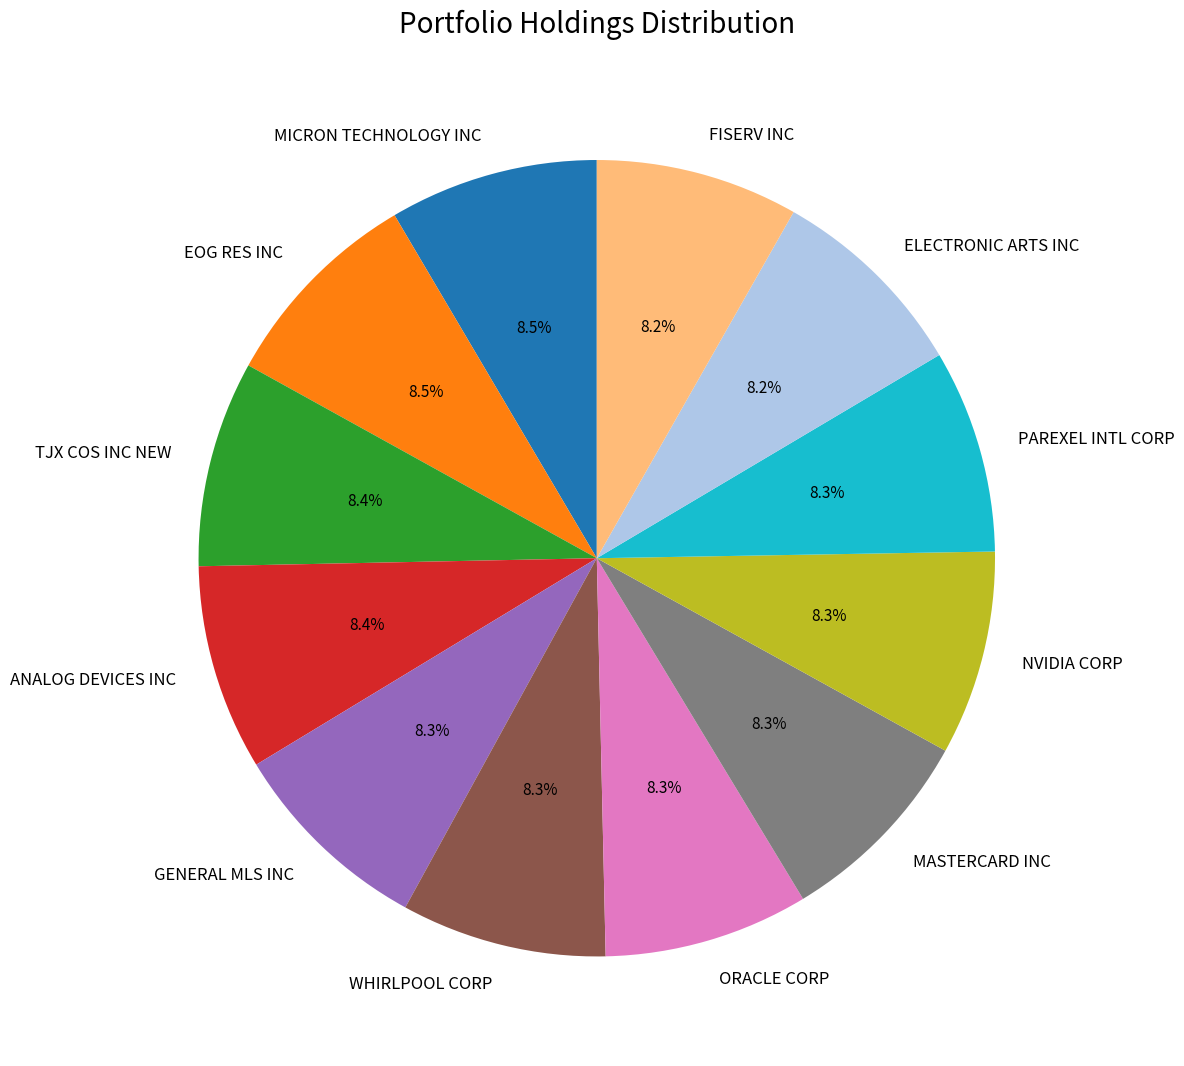

Does MICRON TECHNOLOGY INC account for over 50% of the chart?

No